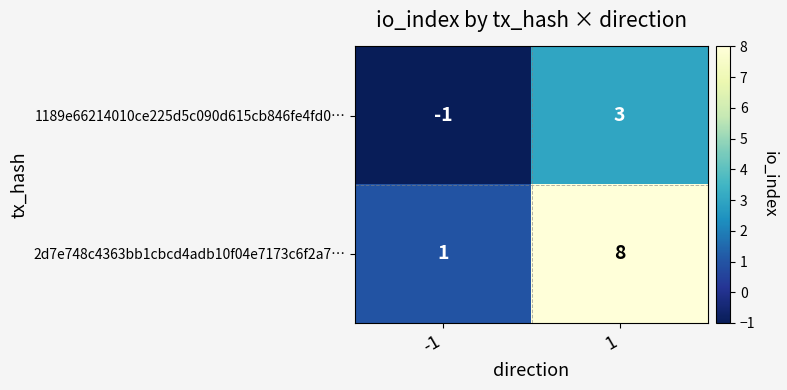

How many series are shown in this chart?

2